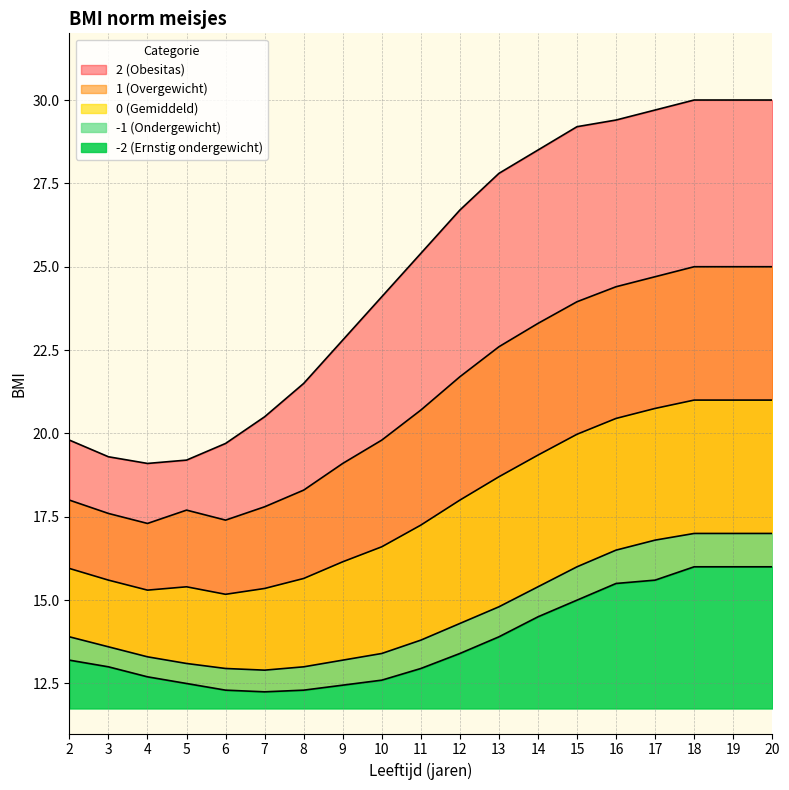

True or false: 1 (Overgewicht) and -2 (Ernstig ondergewicht) intersect in this chart.

False